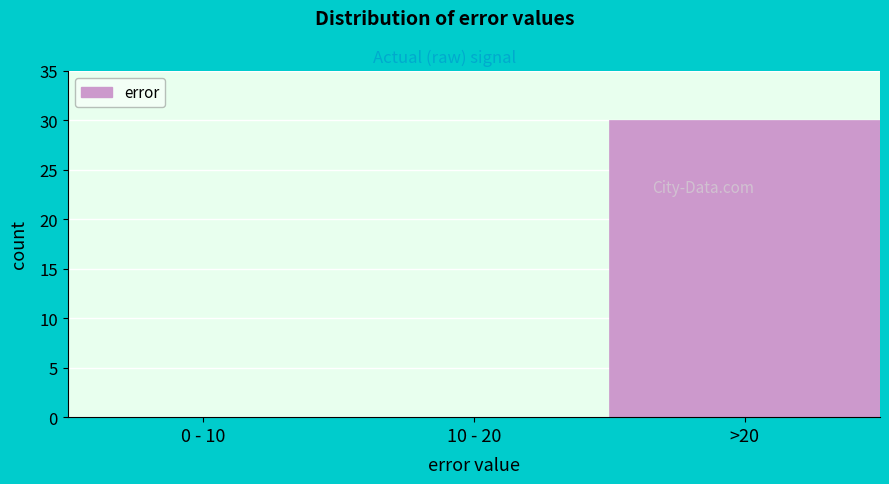

Reading left to right, transcribe all the data shown in this chart.

0 - 10=0	10 - 20=0	>20=30